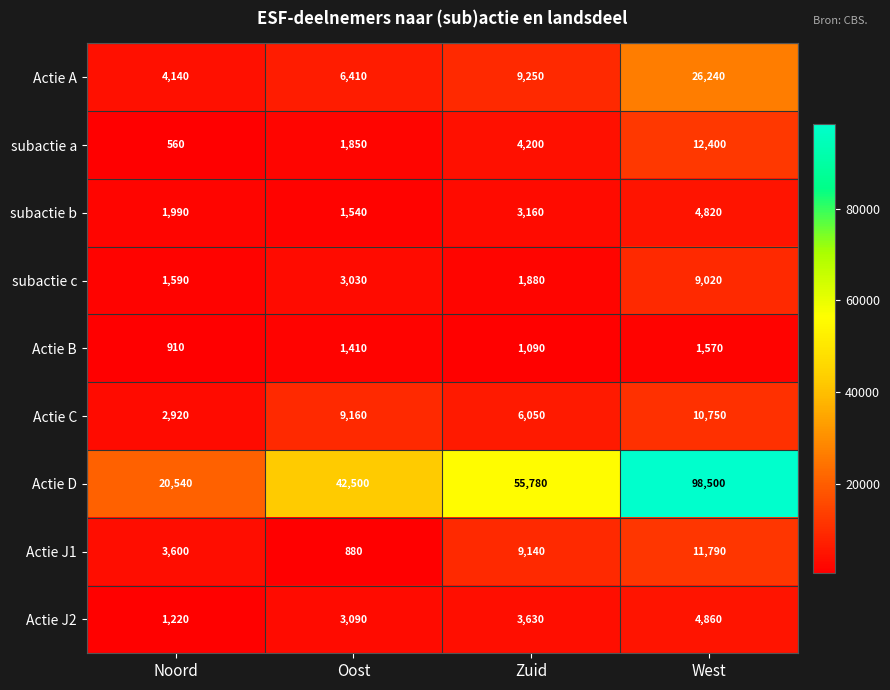

Where is subactie b nearest to the value 3180?

Zuid